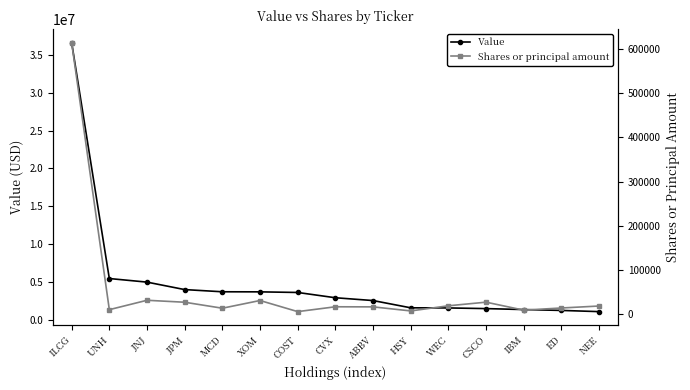

Rank the series by their average value, from highest to lowest.

Value, Shares or principal amount